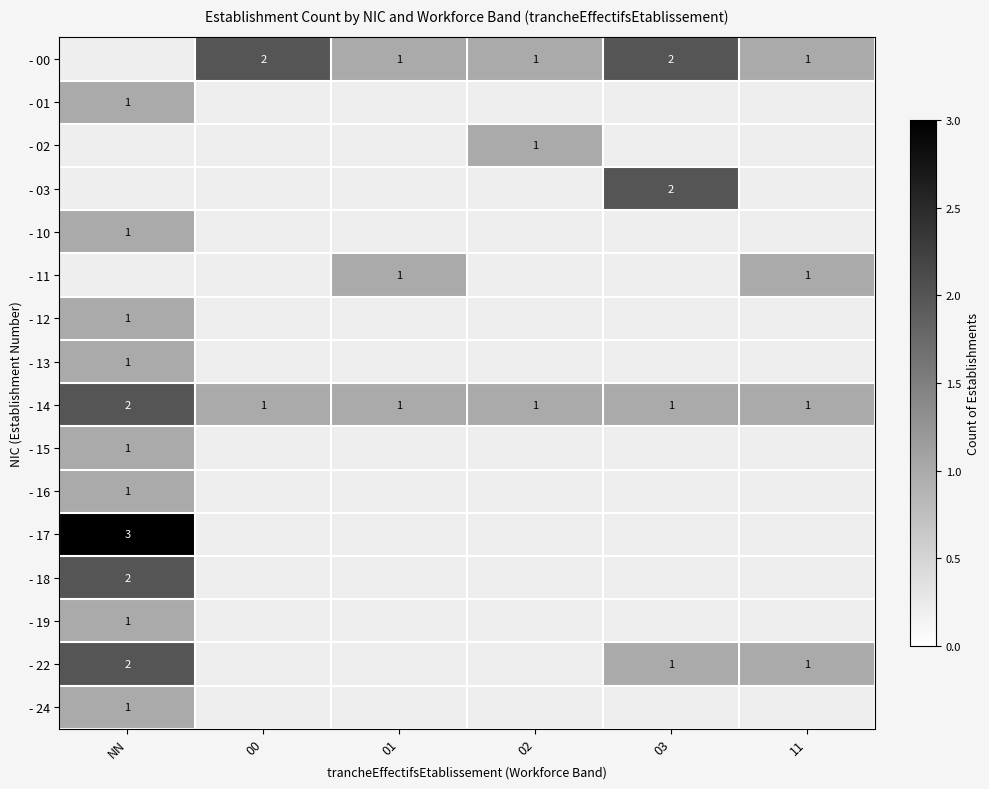

How many data points does each series have?

6